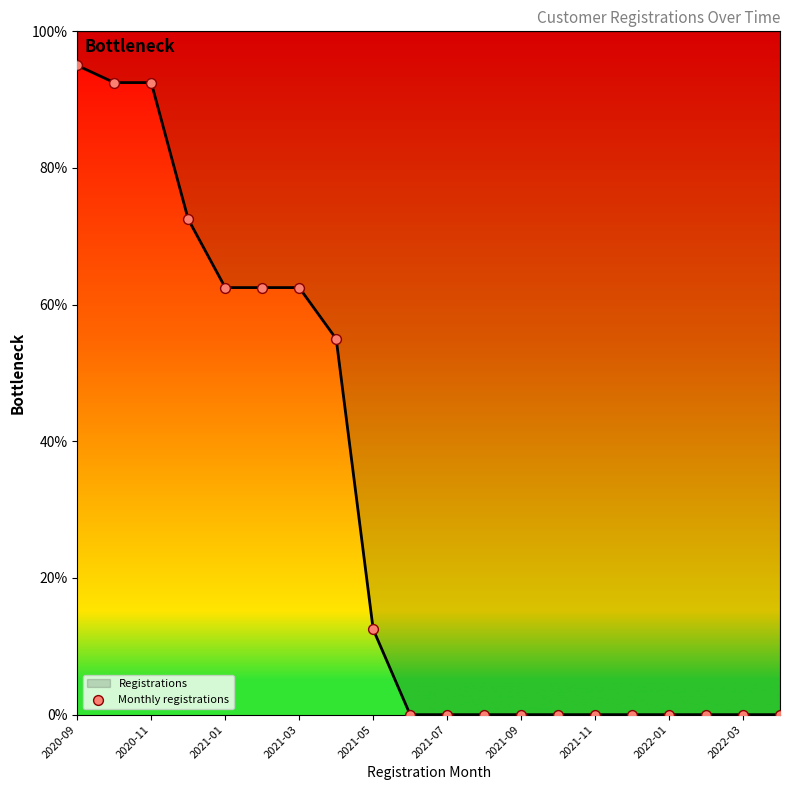

Which has a higher value, 2021-11 or 11?

2021-11